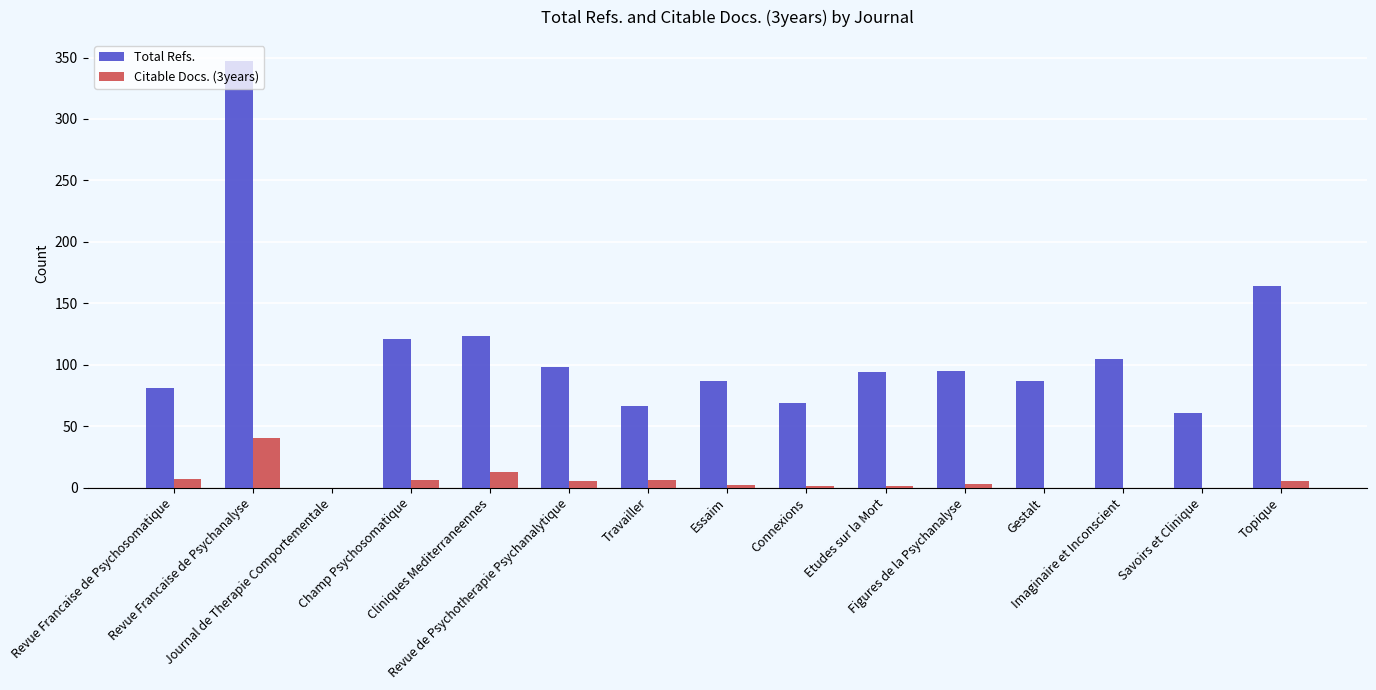

Which series has the largest total across all categories?

Total Refs.